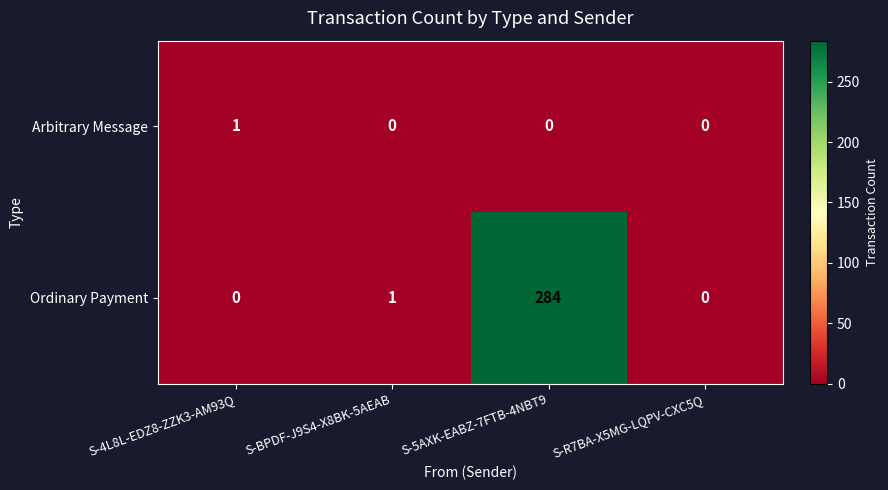

Which category has the highest value across all series?

S-5AXK-EABZ-7FTB-4NBT9